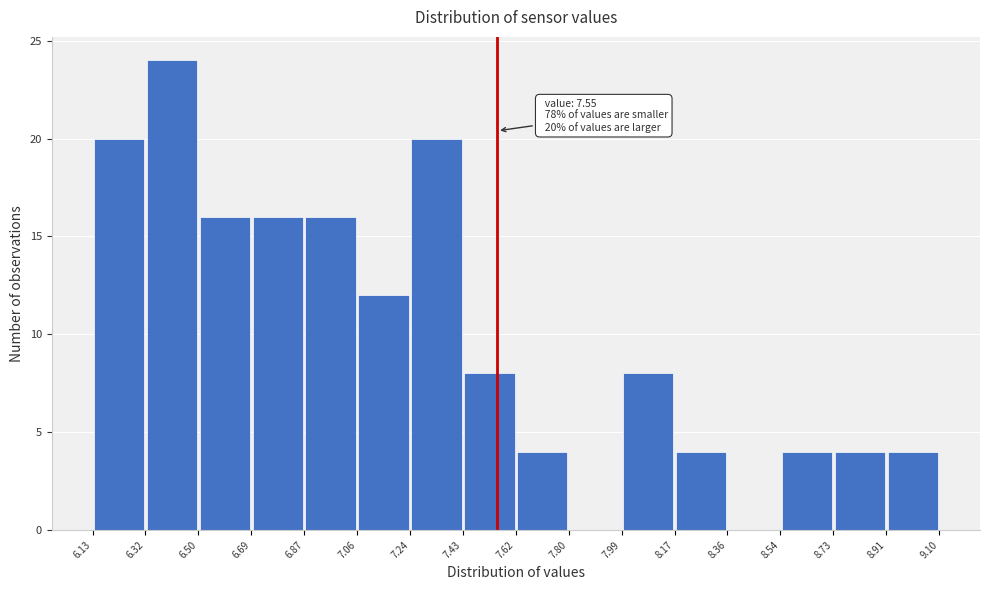

Over which range of the x-axis is the bar tallest?

6.32 to 6.50